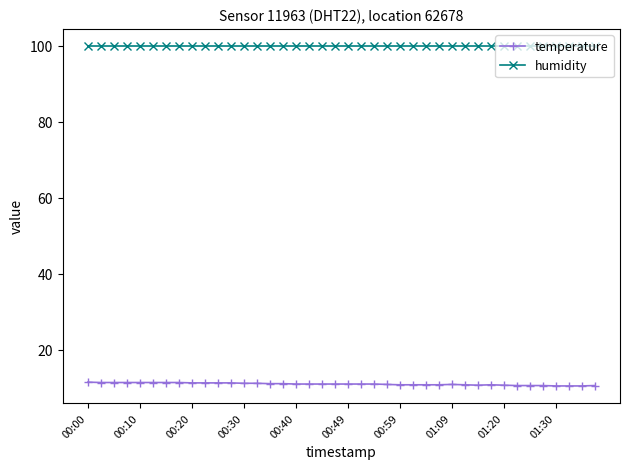

What are all the series names shown in the legend?

temperature, humidity